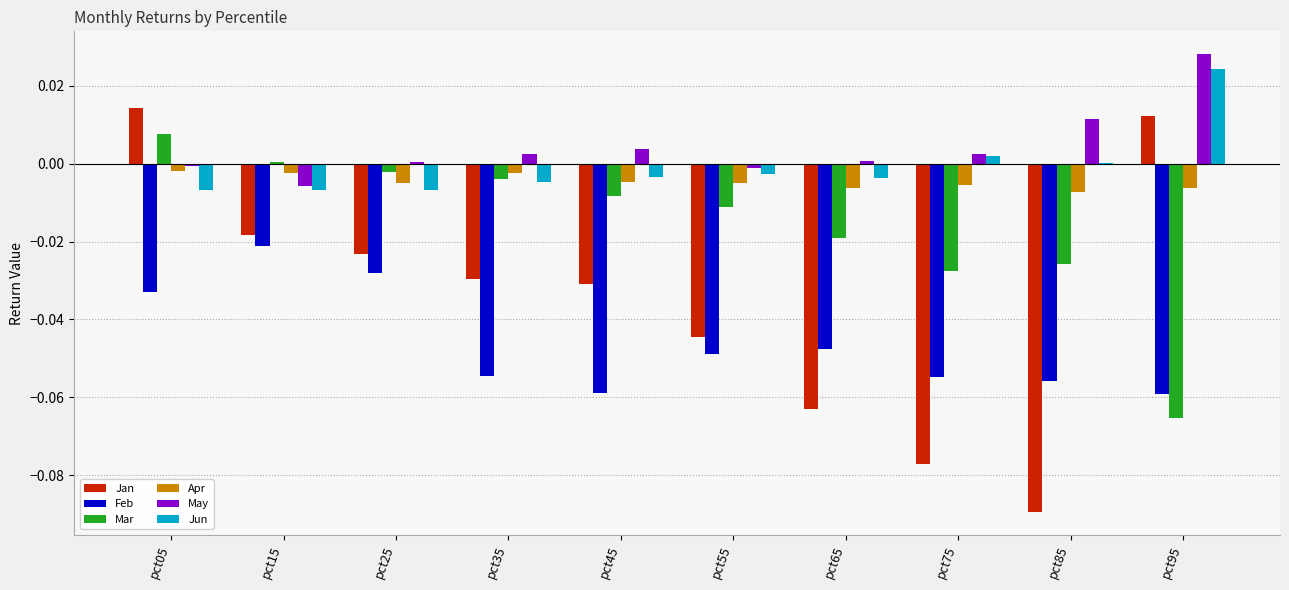

Are the bars grouped side by side (vs. stacked)?

Yes